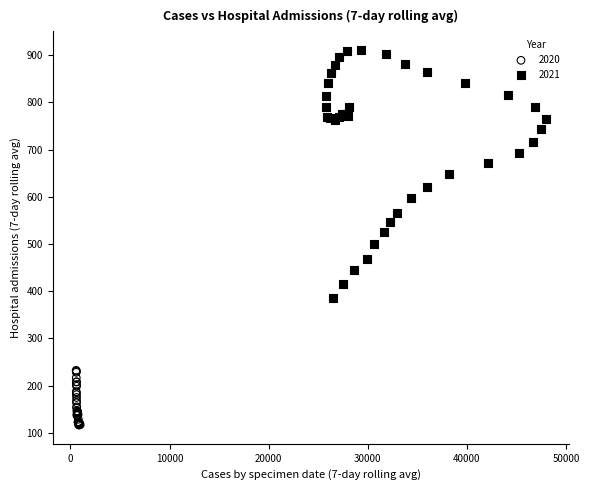

What are all the series names shown in the legend?

2020, 2021